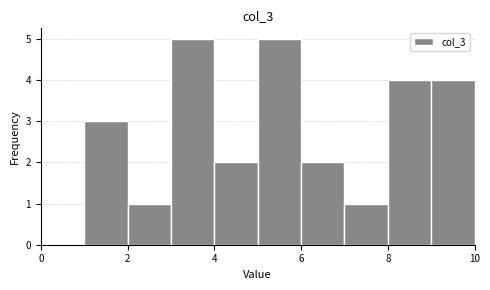

Reading left to right, transcribe this chart: for each bar, give the range it covers on the x-axis and its height. The values are not printed on the chart, so give them approximately, as read against the axis.

1 to 2: 3
2 to 3: 1
3 to 4: 5
4 to 5: 2
5 to 6: 5
6 to 7: 2
7 to 8: 1
8 to 9: 4
9 to 10: 4